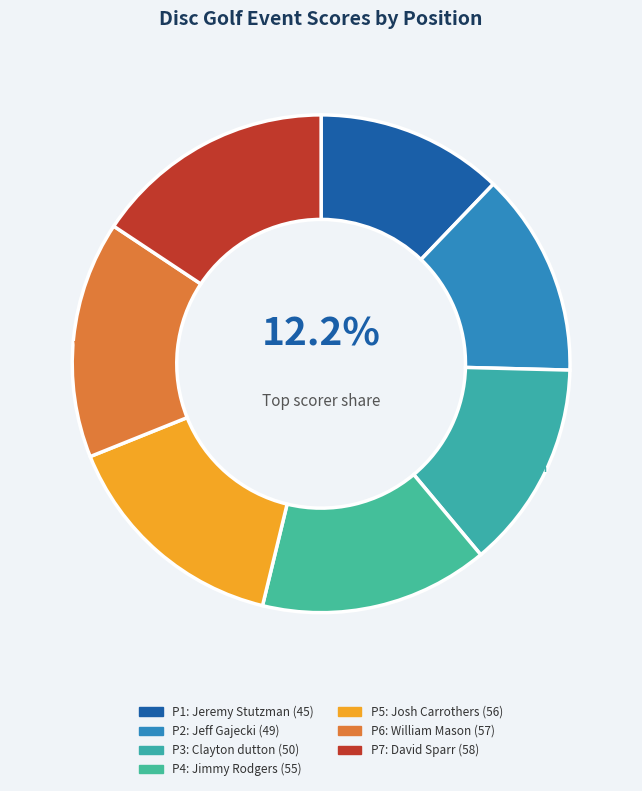

Rank the categories by value from lowest to highest.

Jeremy Stutzman, Jeff Gajecki, Clayton dutton, Jimmy Rodgers, Josh Carrothers, William Mason, David Sparr